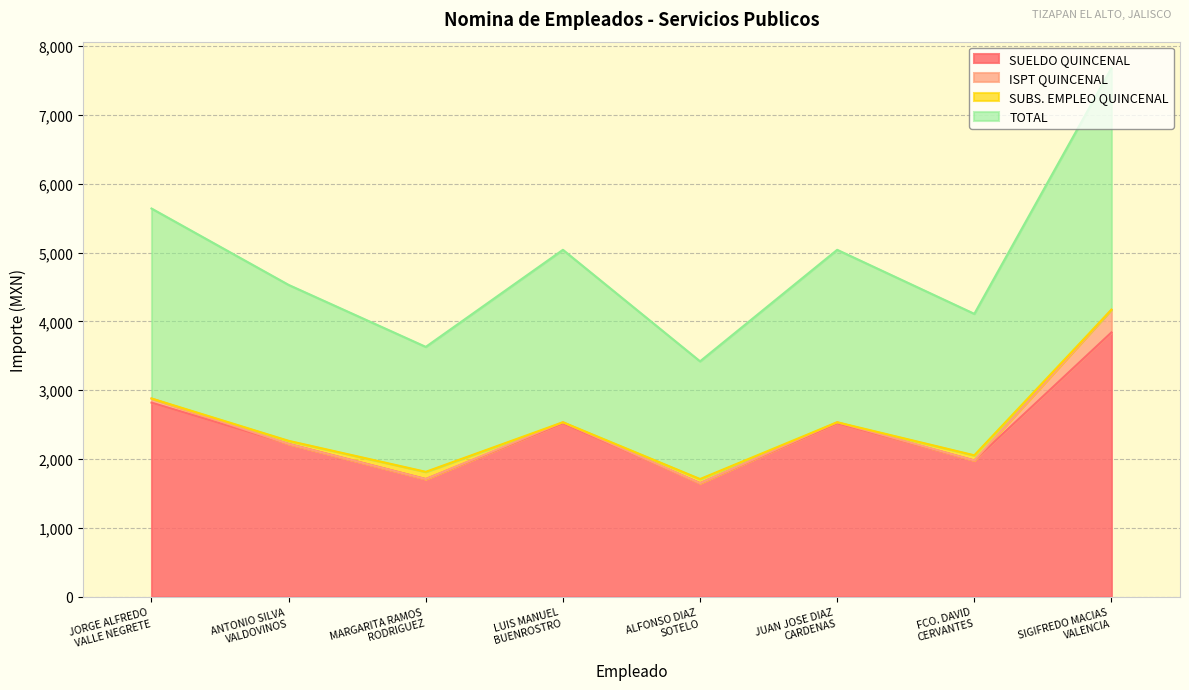

The value of TOTAL at LUIS MANUEL
BUENROSTRO is 5040. True or false?

True